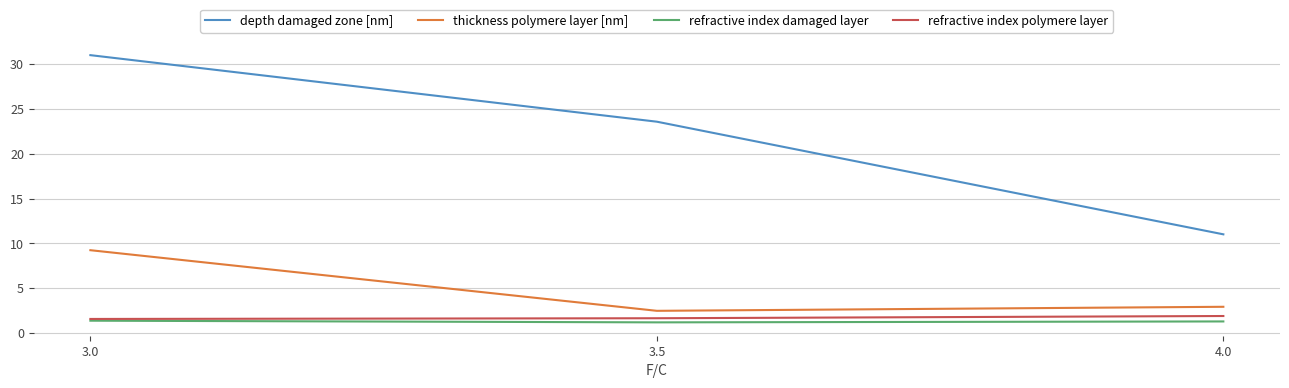

Which series changed the most between 4.0 and 3.5?

depth damaged zone [nm]